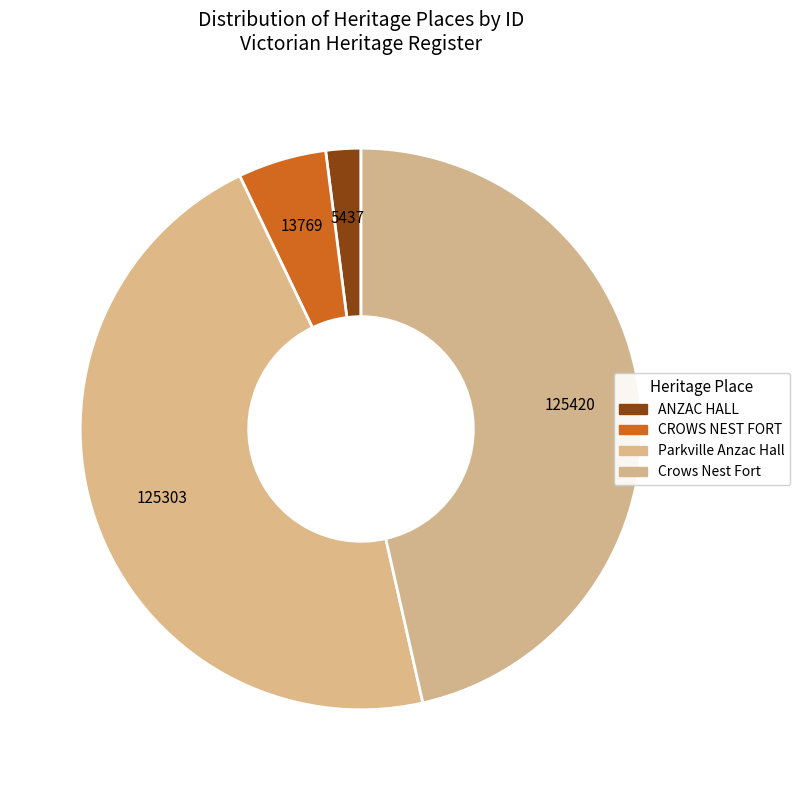

To the nearest percent, what percentage of the pie is Parkville Anzac Hall?

46%